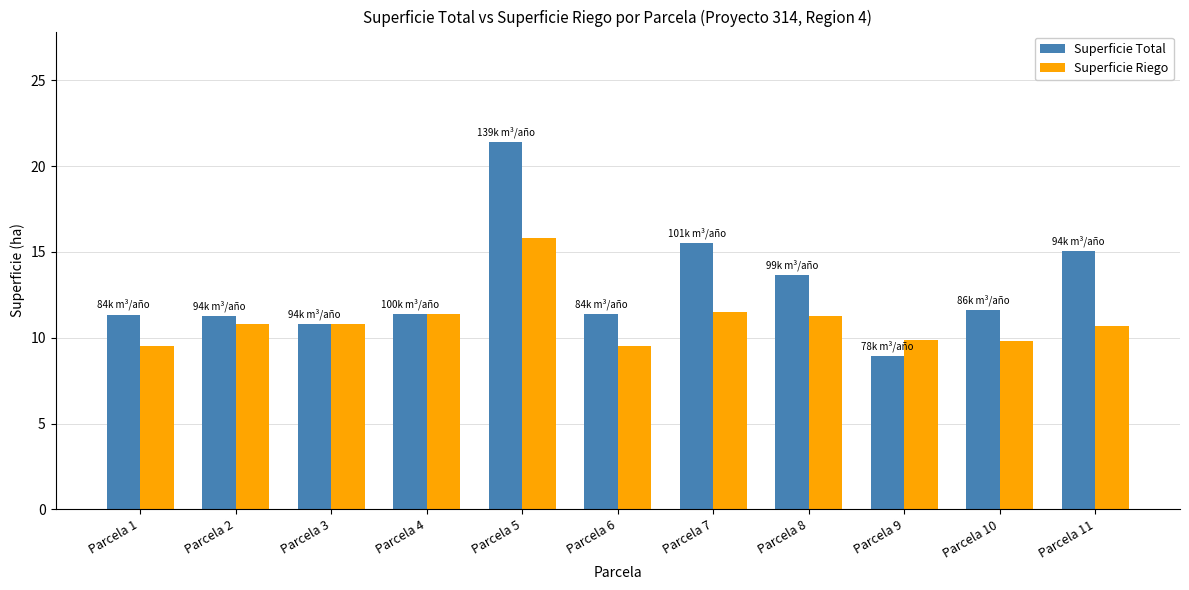

What is the value of the Superficie Riego bar at the 7th from the left?

11.5